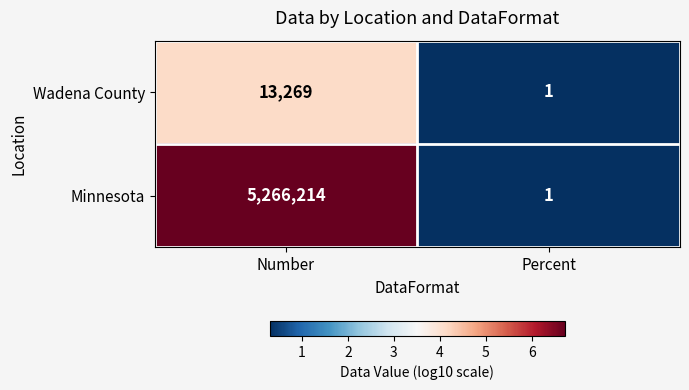

Reading left to right, transcribe all the data shown in this chart.

Wadena County: Number=13269	Percent=1
Minnesota: Number=5266214	Percent=1